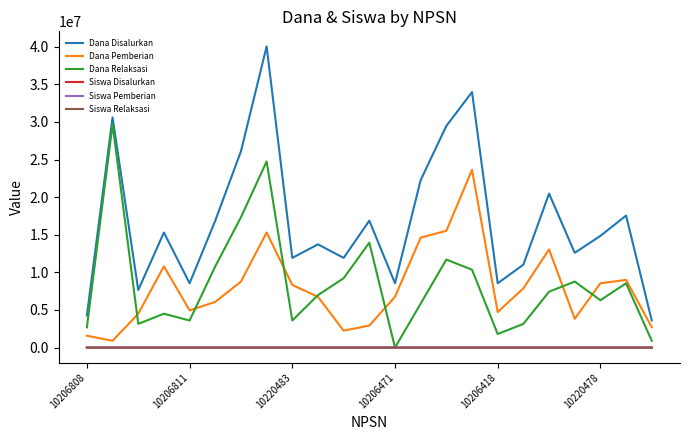

True or false: Dana Disalurkan and Dana Relaksasi intersect in this chart.

False